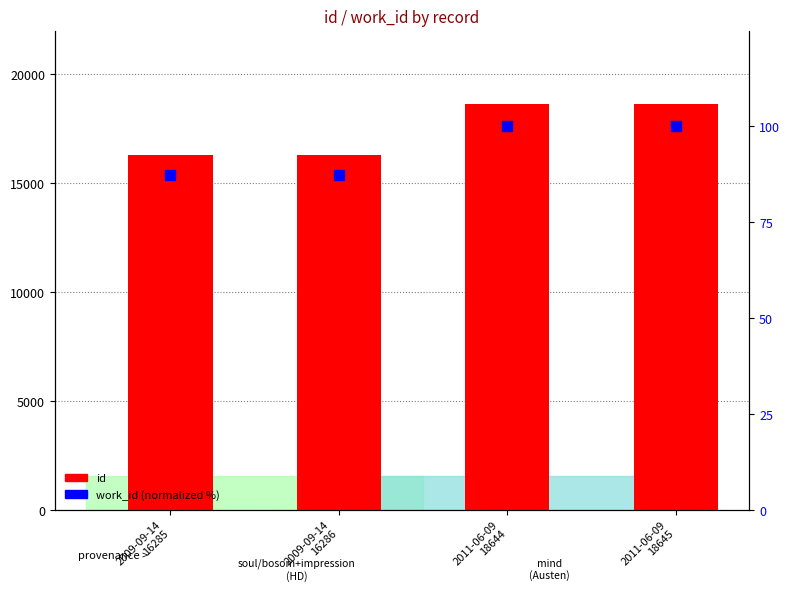

Which series reaches the maximum Y coordinate?

id